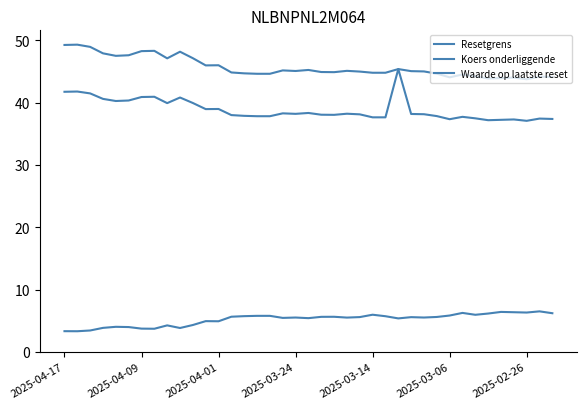

What is the difference between the maximum and minimum values in the Koers onderliggende series?

8.3